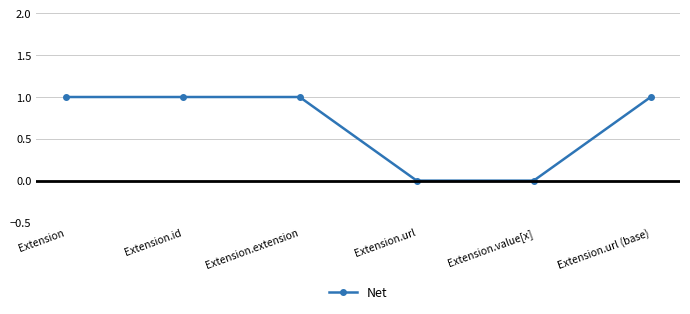

Reading left to right, transcribe all the data shown in this chart.

Extension=1	Extension.id=1	Extension.extension=1	Extension.url=0	Extension.value[x]=0	Extension.url (base)=1